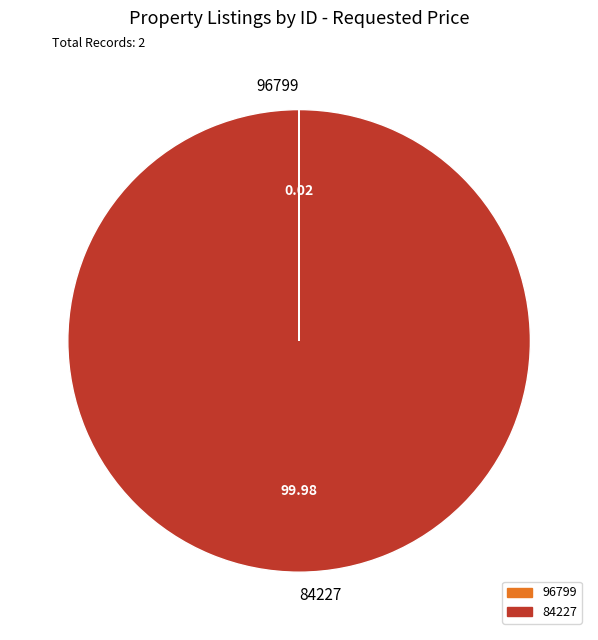

Does 84227 represent more than half of the total?

Yes